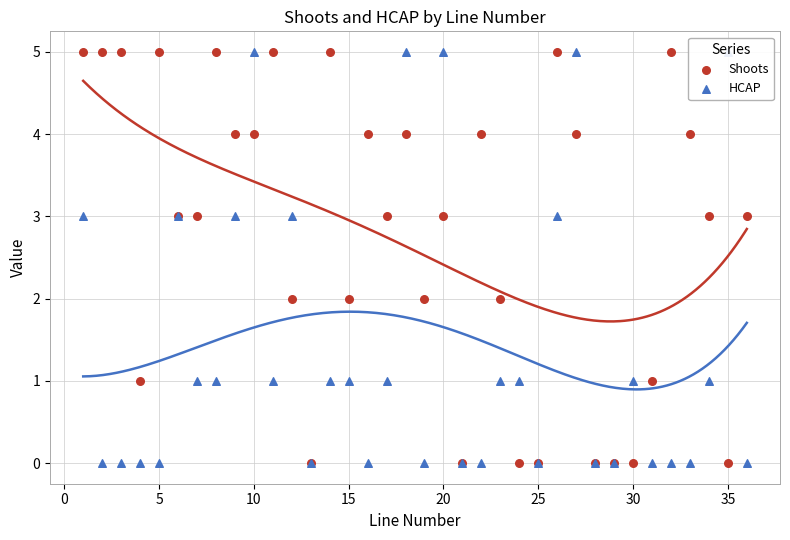

Which series reaches the maximum Y coordinate?

Shoots